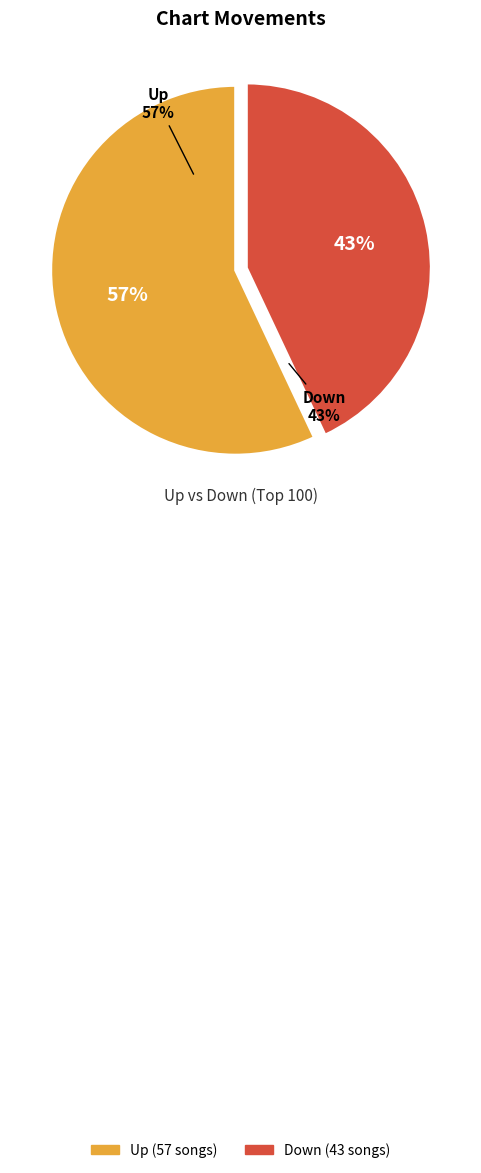

What is the change in value from up to down?

-14